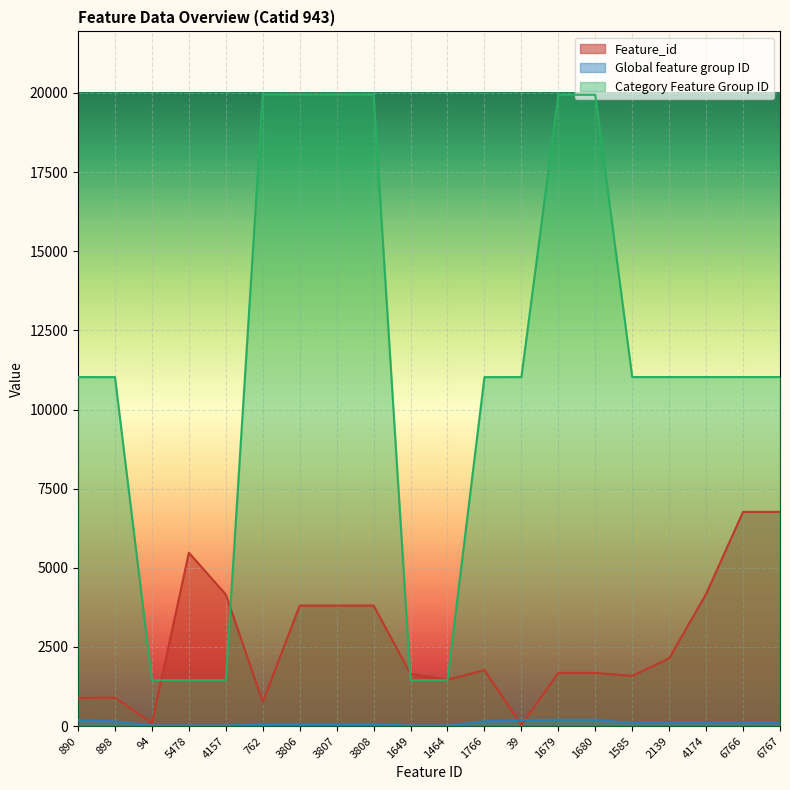

Read the Category Feature Group ID value at 2139.

11026